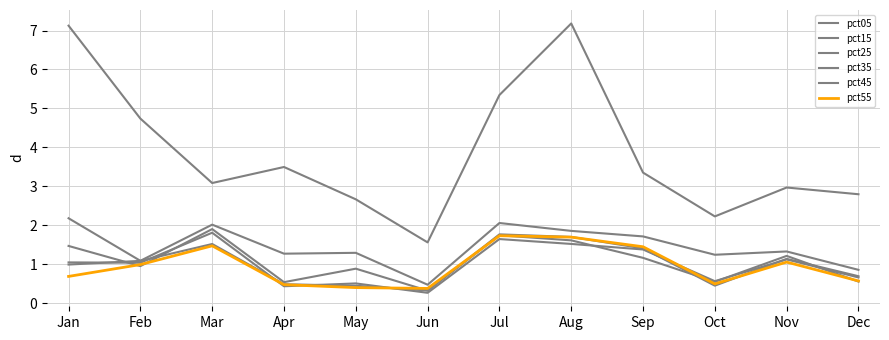

How many lines are shown in the chart?

6